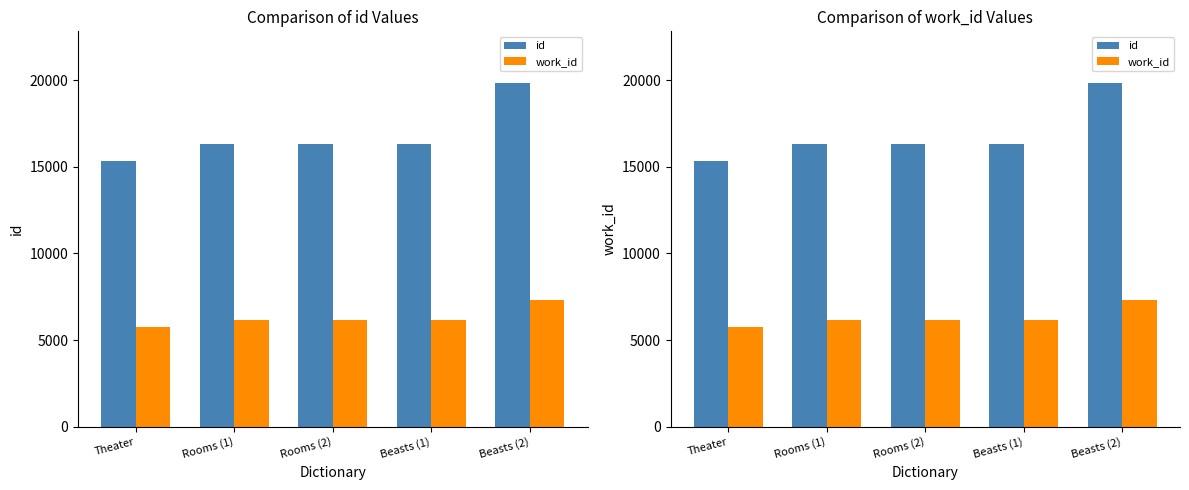

How many bars are there in each group?

2